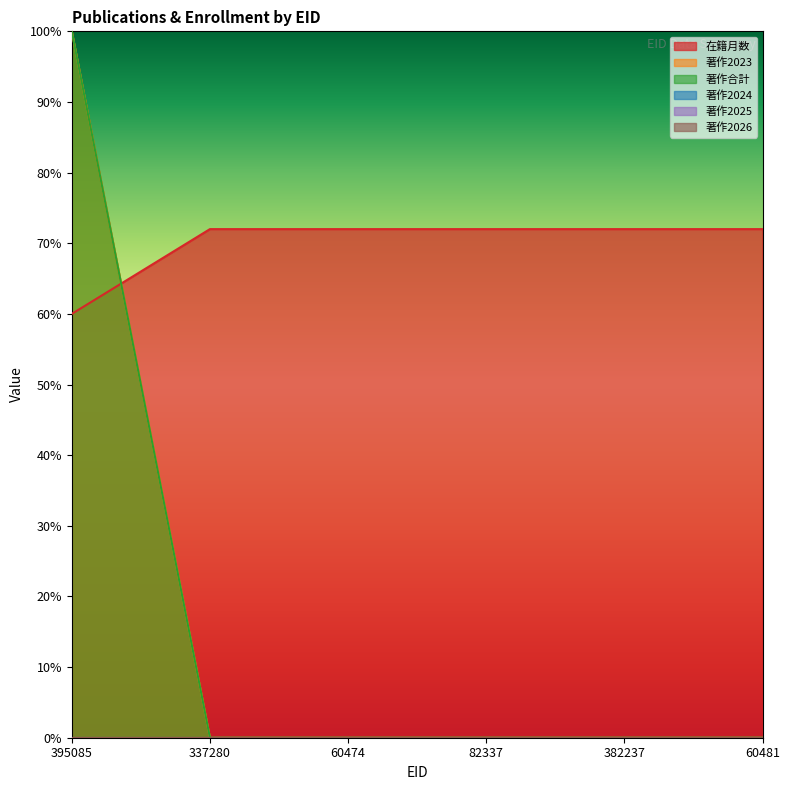

Does the chart have visible grid lines?

No